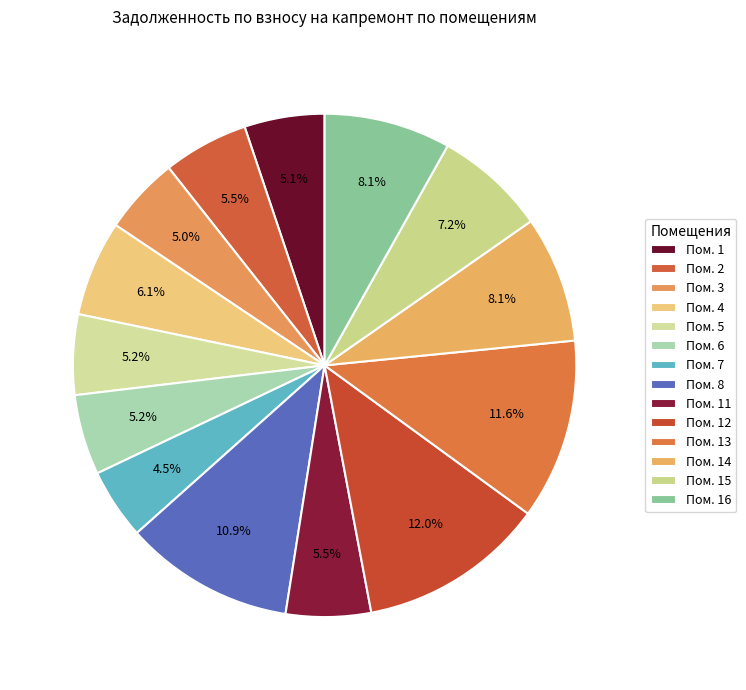

Count the number of slices in the pie.

14